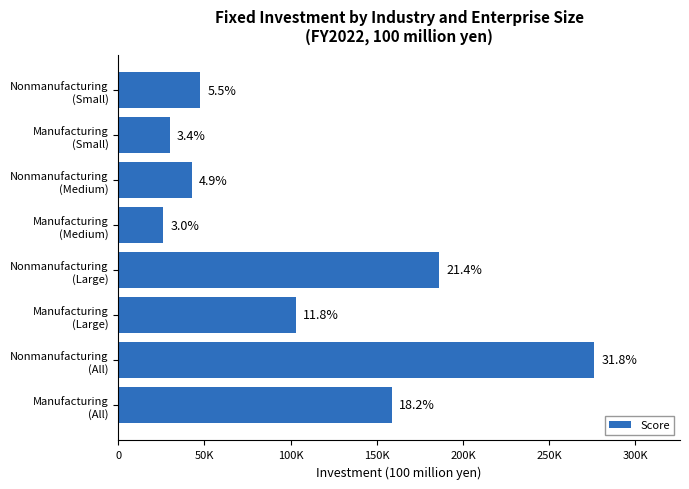

Are the bars horizontal?

Yes